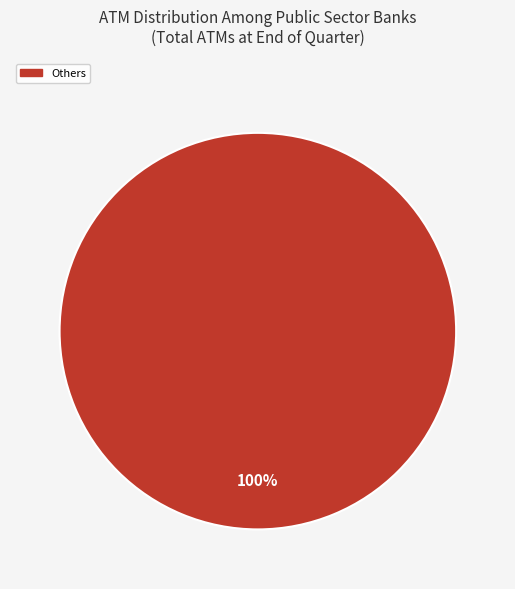

Count the number of slices in the pie.

1